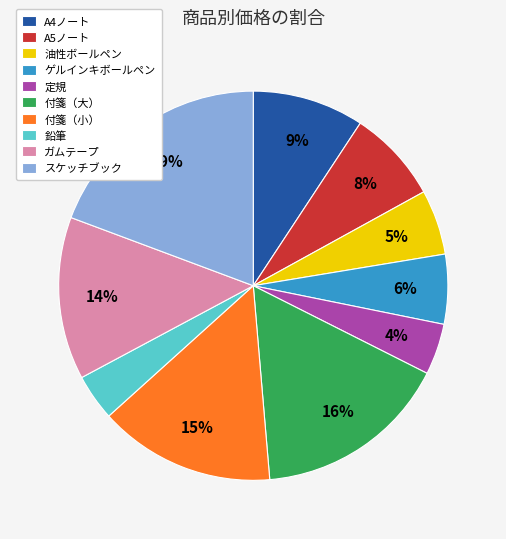

Is there a majority slice in this chart?

No